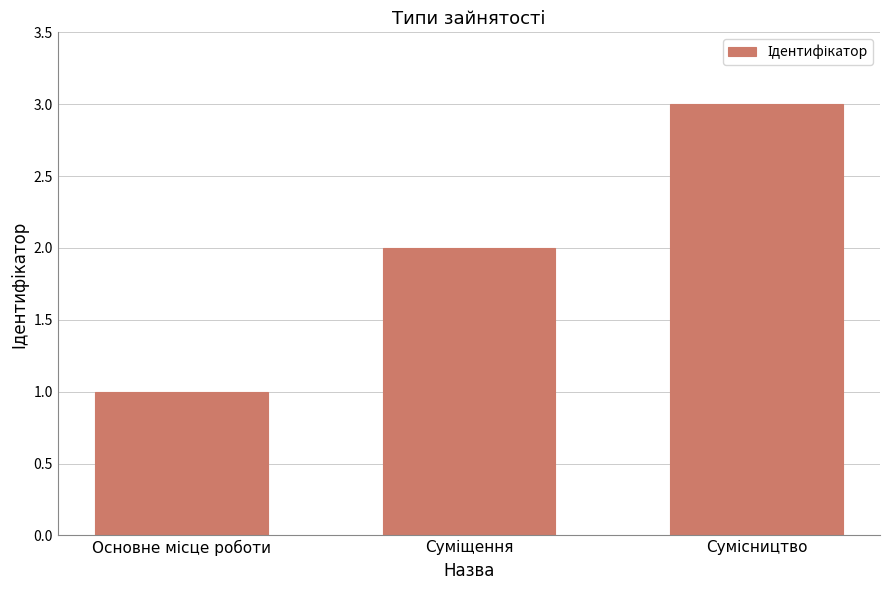

What is the minimum value shown in the chart?

1